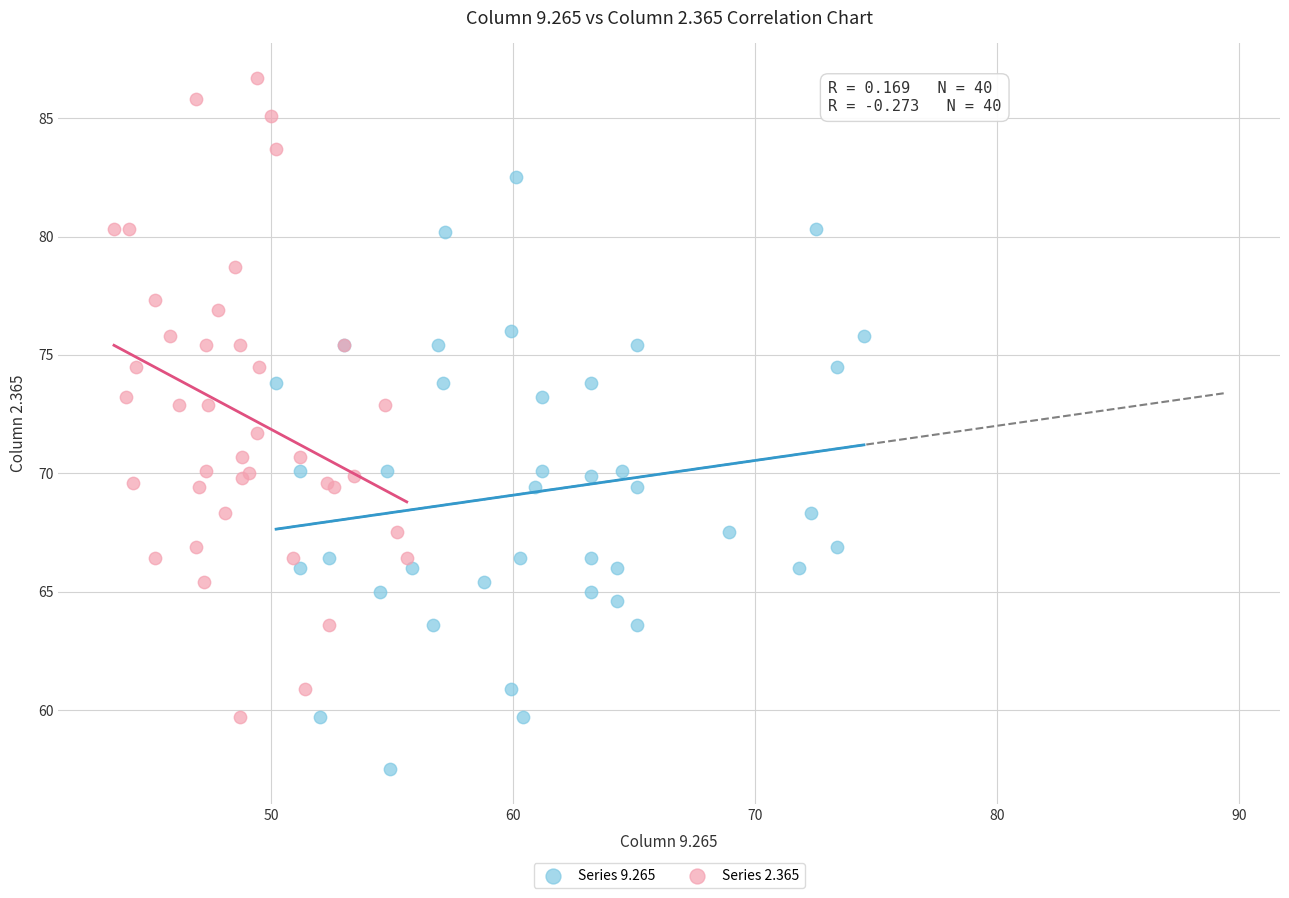

Which series reaches the maximum Y coordinate?

Series 2.365